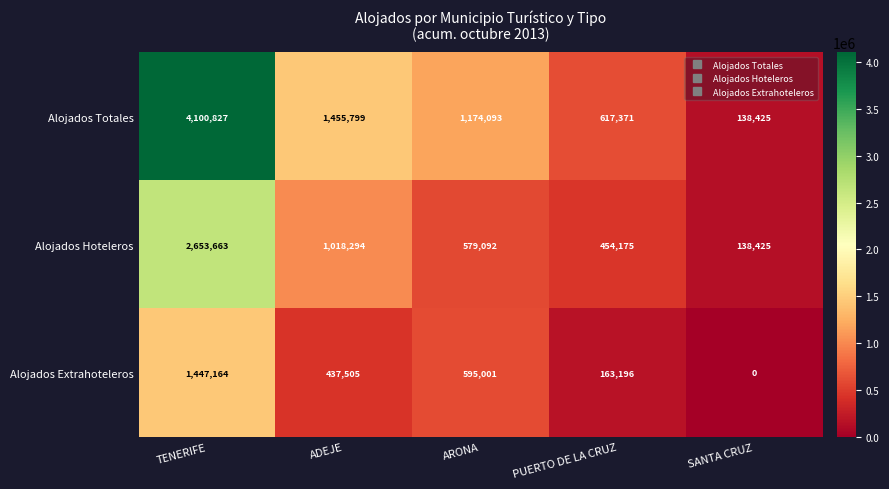

Rank the series at PUERTO DE LA CRUZ from highest to lowest value.

Alojados Totales, Alojados Hoteleros, Alojados Extrahoteleros